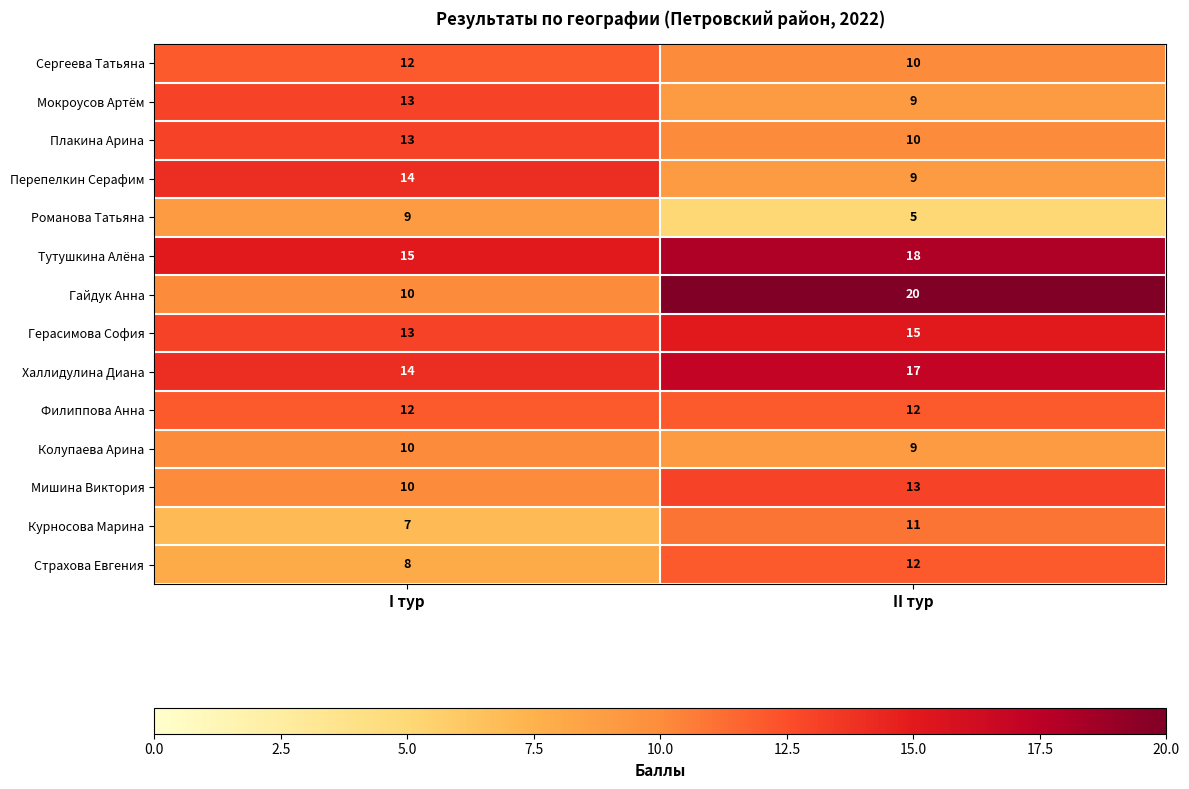

Reading left to right, transcribe all the data shown in this chart.

Сергеева Татьяна: 12	10
Мокроусов Артём: 13	9
Плакина Арина: 13	10
Перепелкин Серафим: 14	9
Романова Татьяна: 9	5
Тутушкина Алёна: 15	18
Гайдук Анна: 10	20
Герасимова София: 13	15
Халлидулина Диана: 14	17
Филиппова Анна: 12	12
Колупаева Арина: 10	9
Мишина Виктория: 10	13
Курносова Марина: 7	11
Страхова Евгения: 8	12